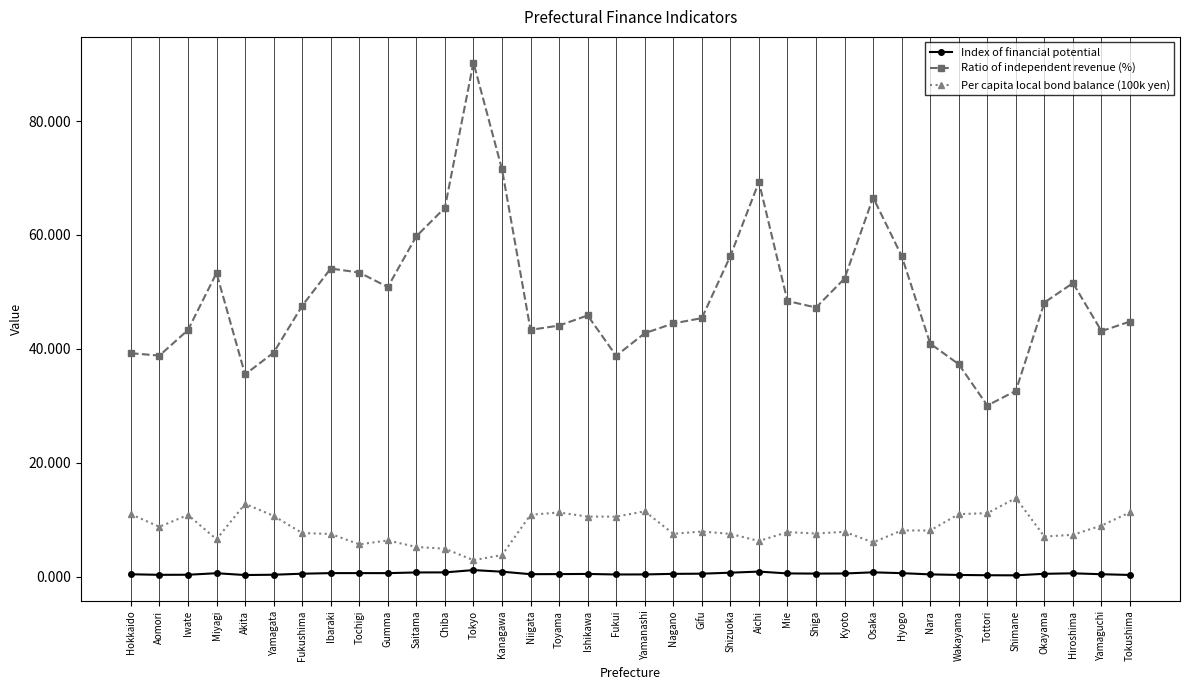

What is the label of the 20th point from the left?

Nagano